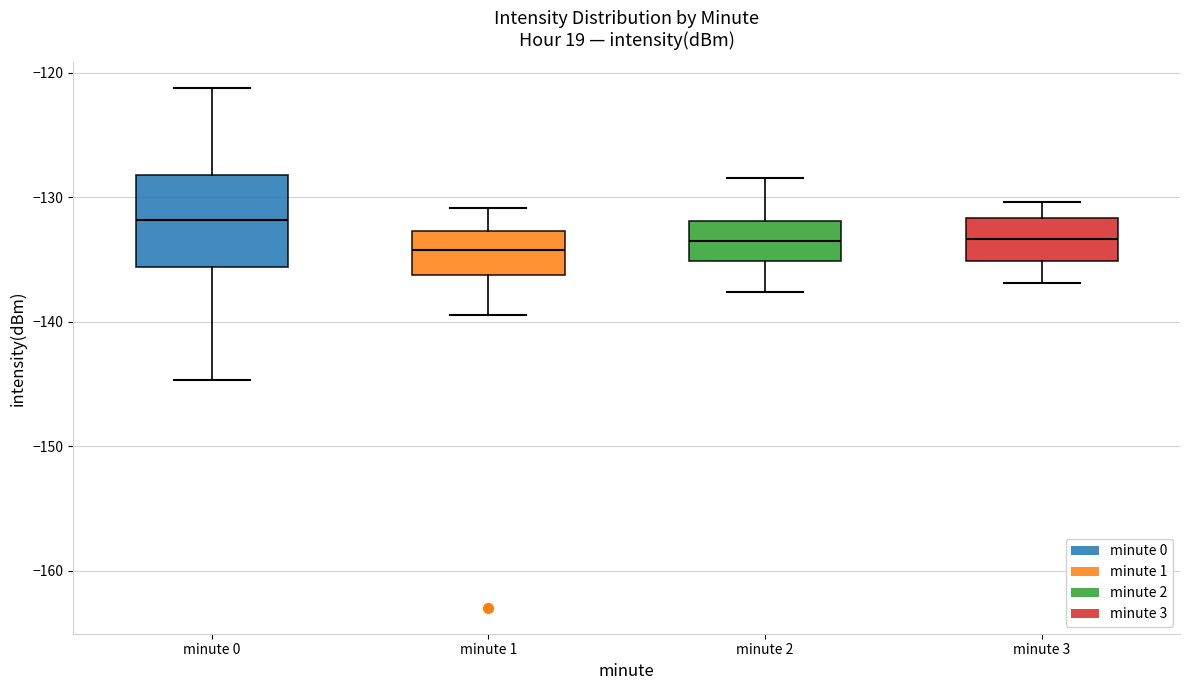

Which box is the tallest, from its lower edge to its upper edge?

minute 0